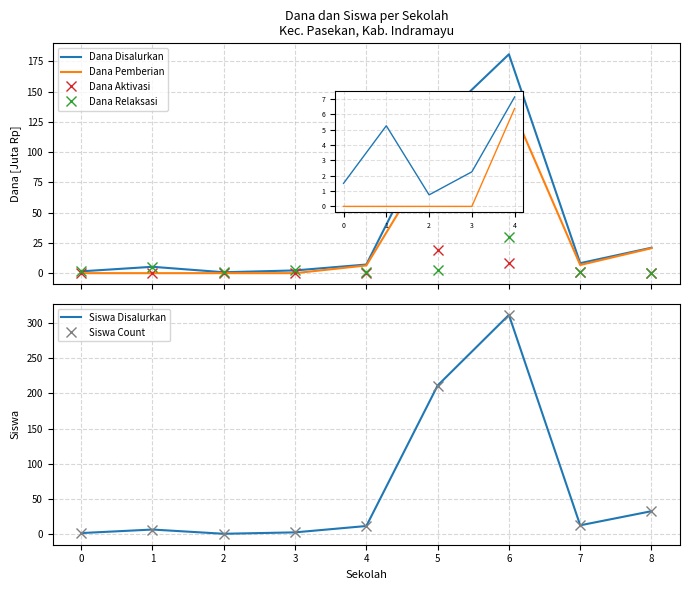

The value of Siswa Count at 8 is 33.0. True or false?

True